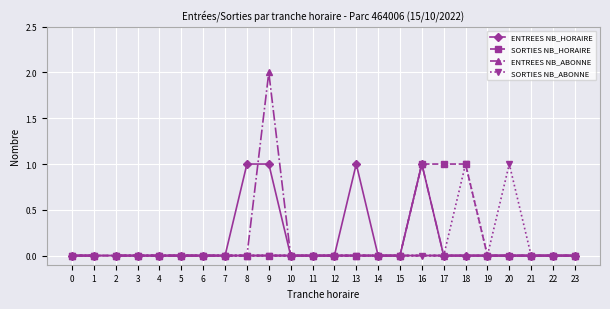

How many data points does each series have?

24